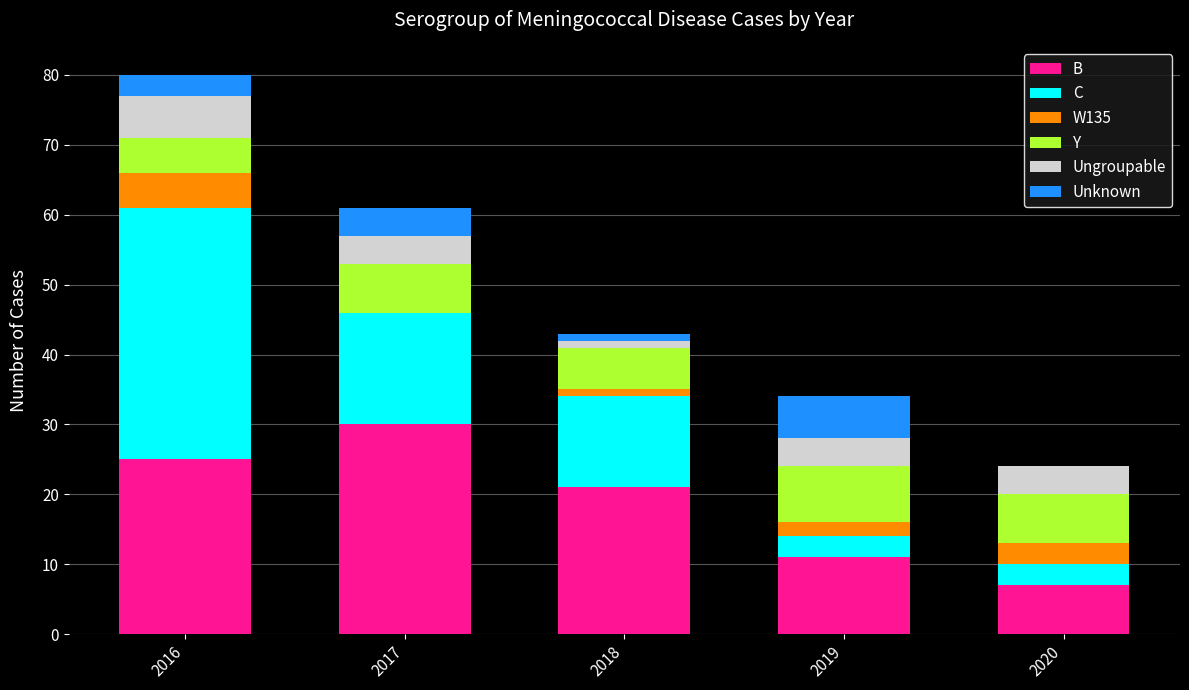

Is it true that B equals 42 at 2017?

False